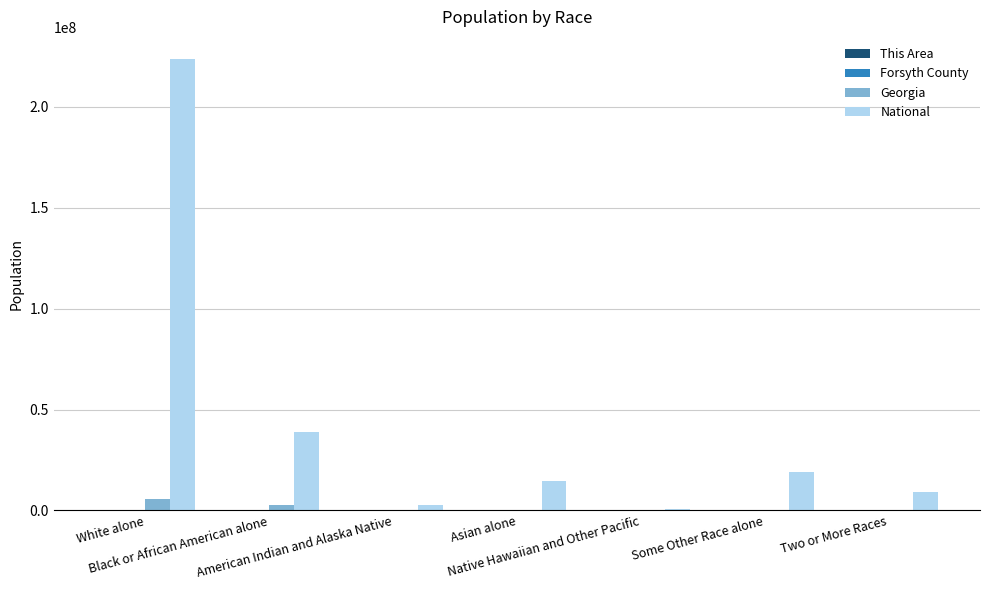

Which series has the largest range (max minus min)?

National